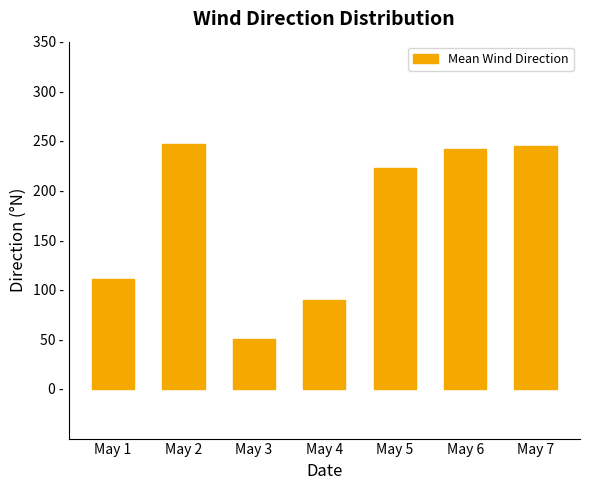

Where does the data first go above 222?

May 2